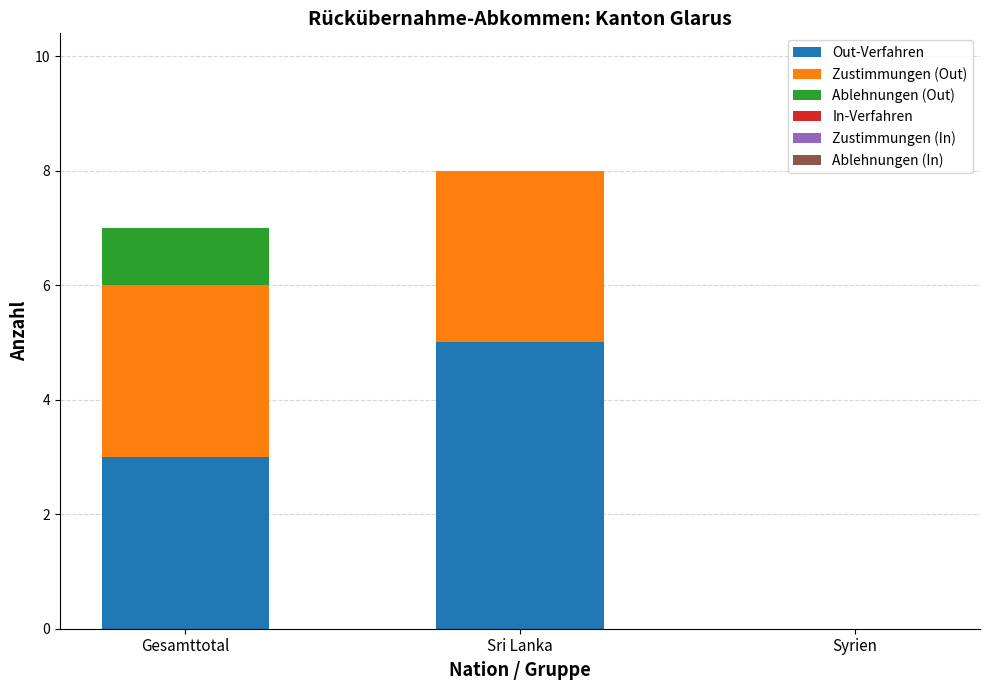

At which category is the sum across all series the highest?

Sri Lanka